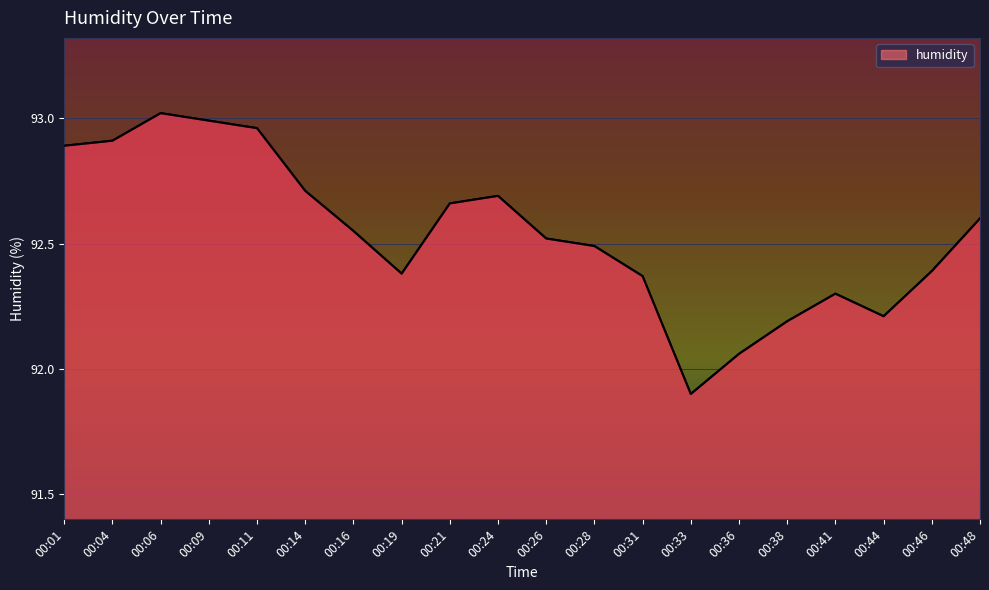

What is the sum of all values?

1850.8